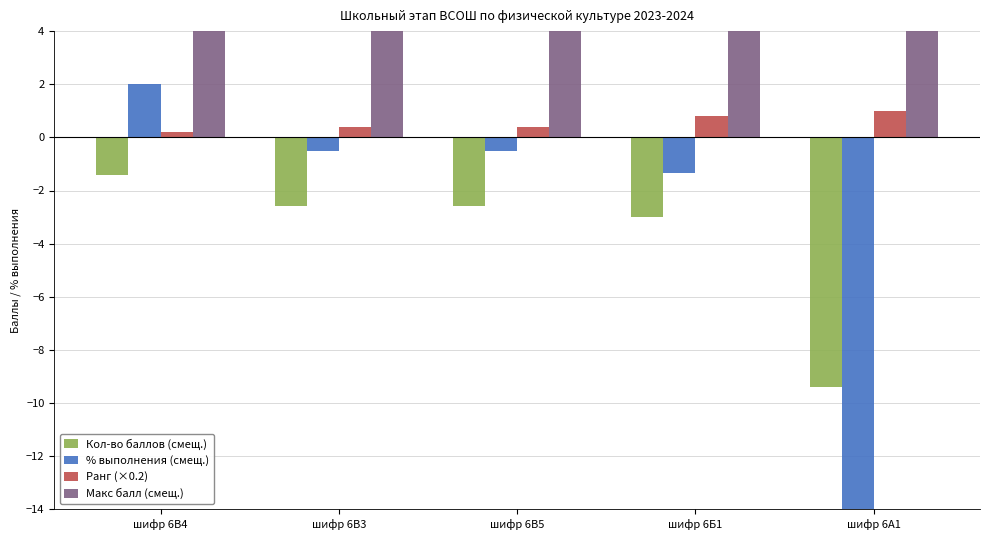

List the series in order of their peak value, lowest first.

Кол-во баллов (смещ.), Ранг (×0.2), % выполнения (смещ.), Макс балл (смещ.)